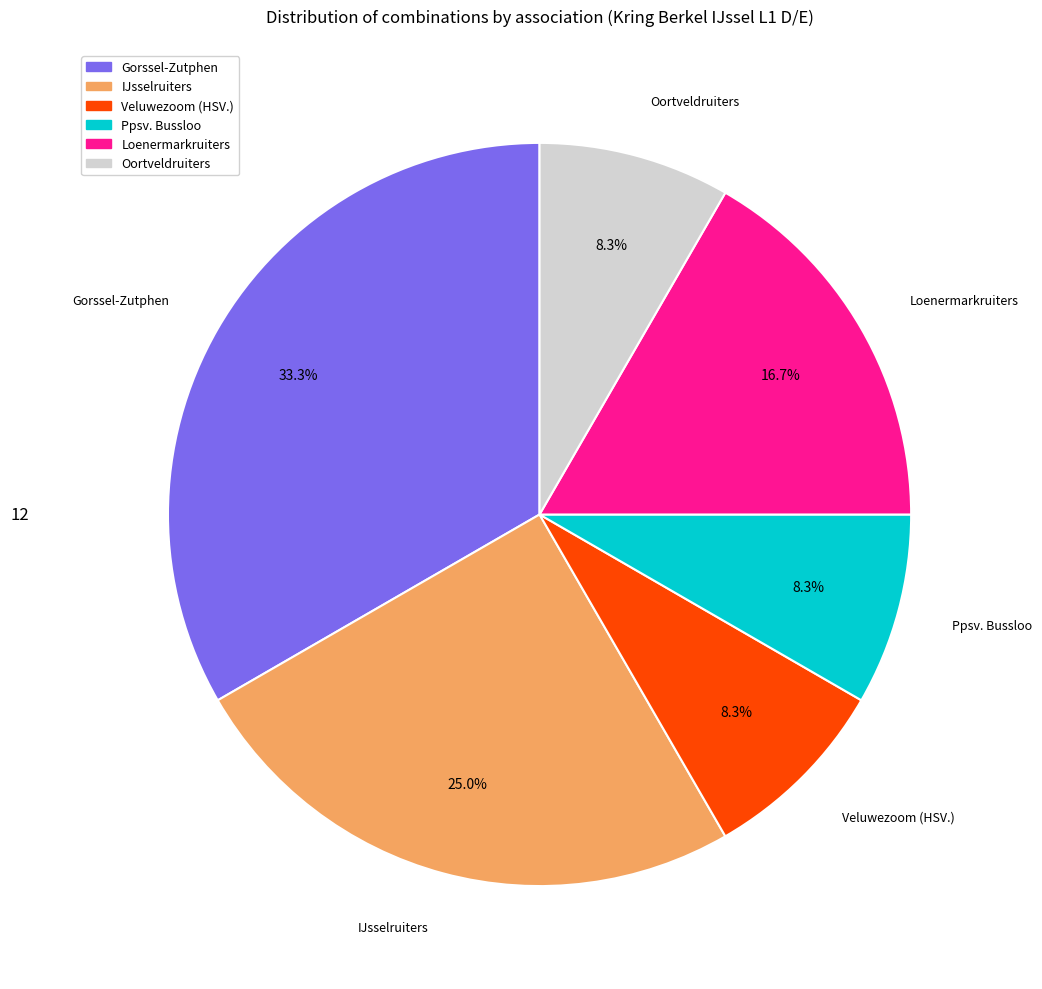

Between Oortveldruiters and Gorssel-Zutphen, which is larger?

Gorssel-Zutphen